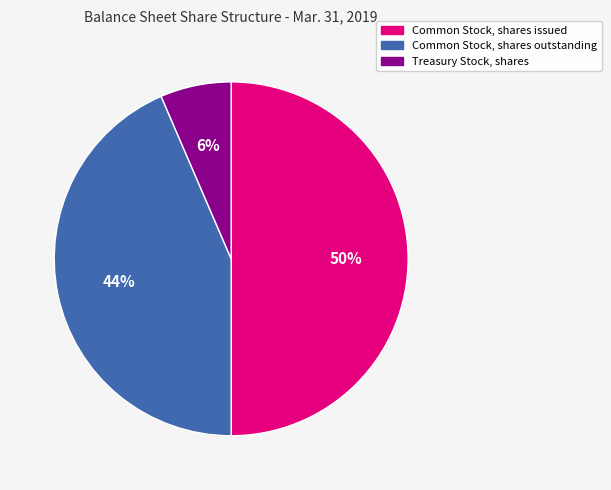

How many segments does this pie chart have?

3